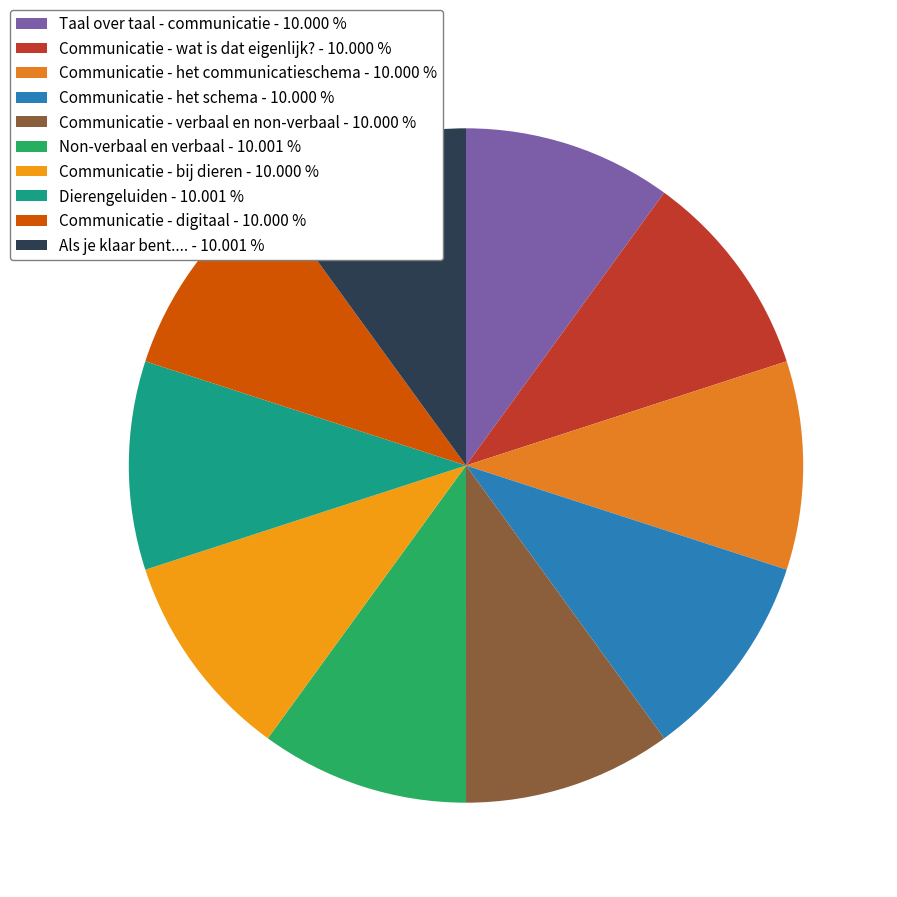

Does any single category account for the majority?

No